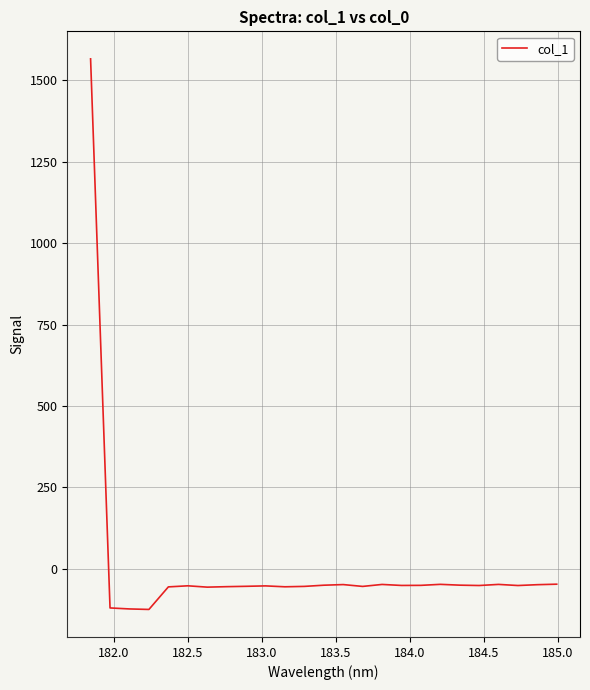

What is the sum of all values?

120.4